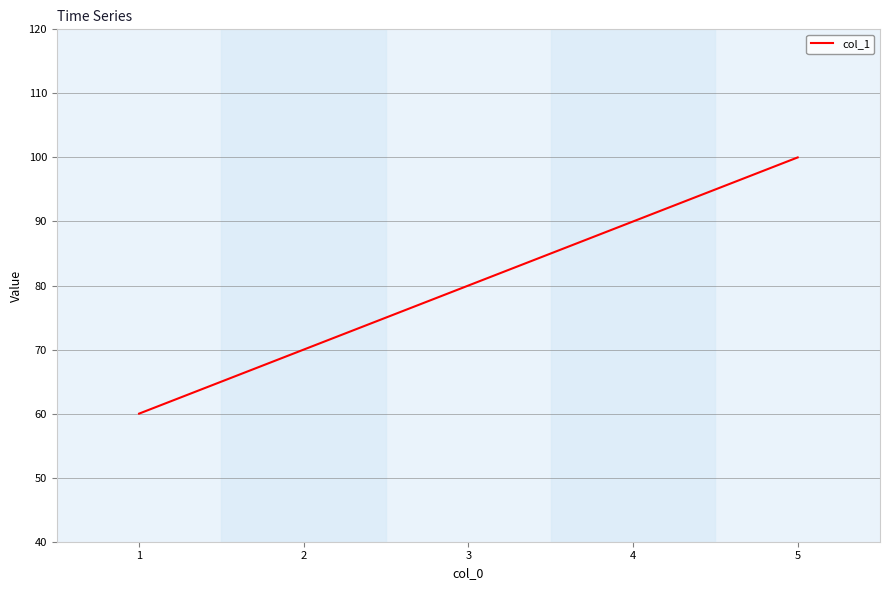

Approximately how many times larger is the value at 4 compared to 1?

1.5